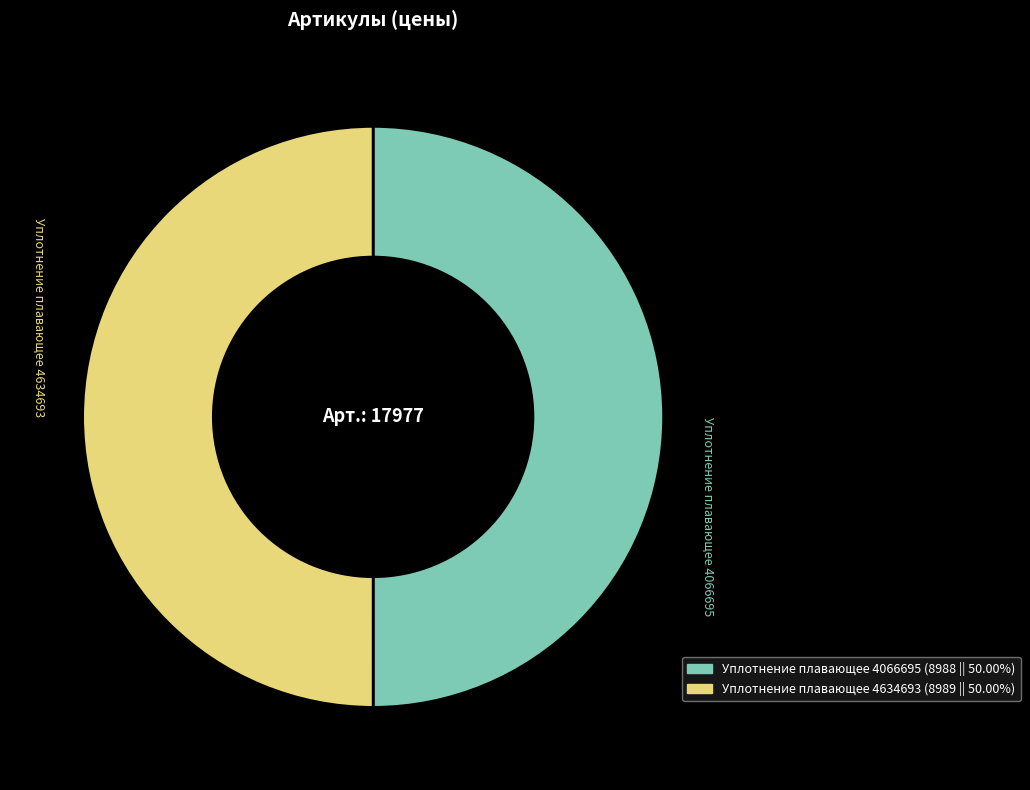

What is the ratio of the value at Уплотнение плавающее 4634693 to the value at Уплотнение плавающее 4066695?

1.0